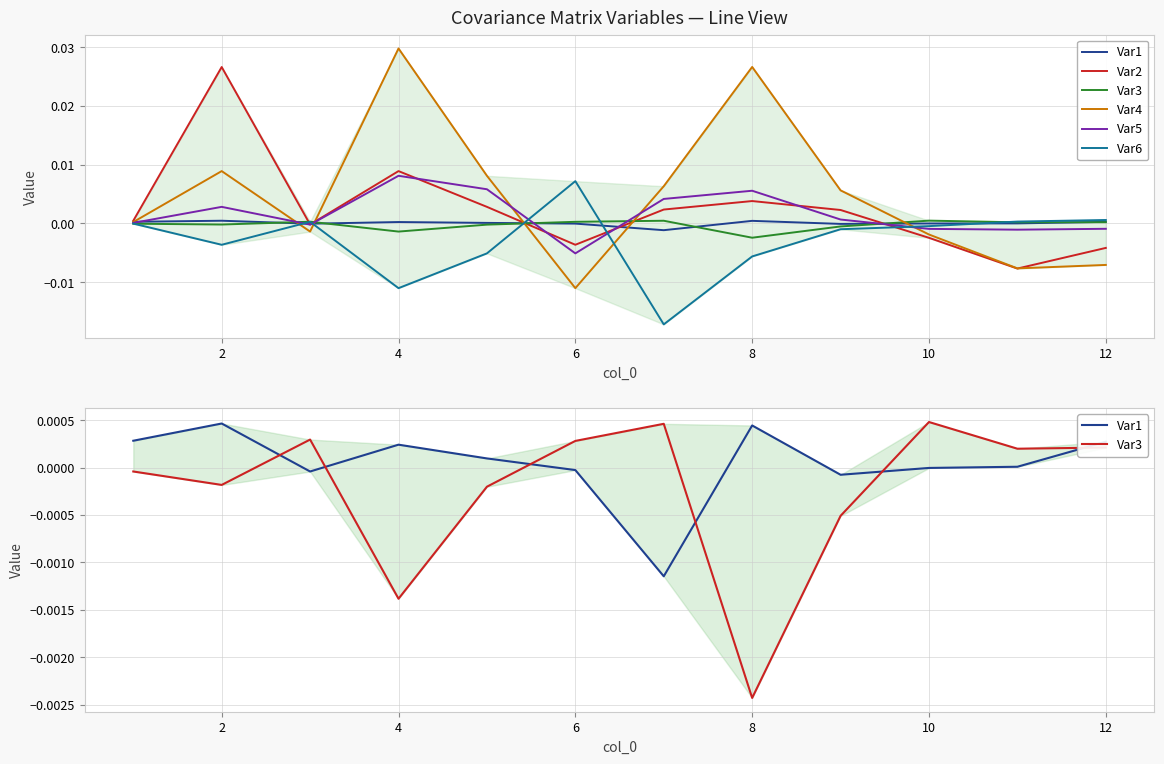

Does the chart have visible grid lines?

Yes